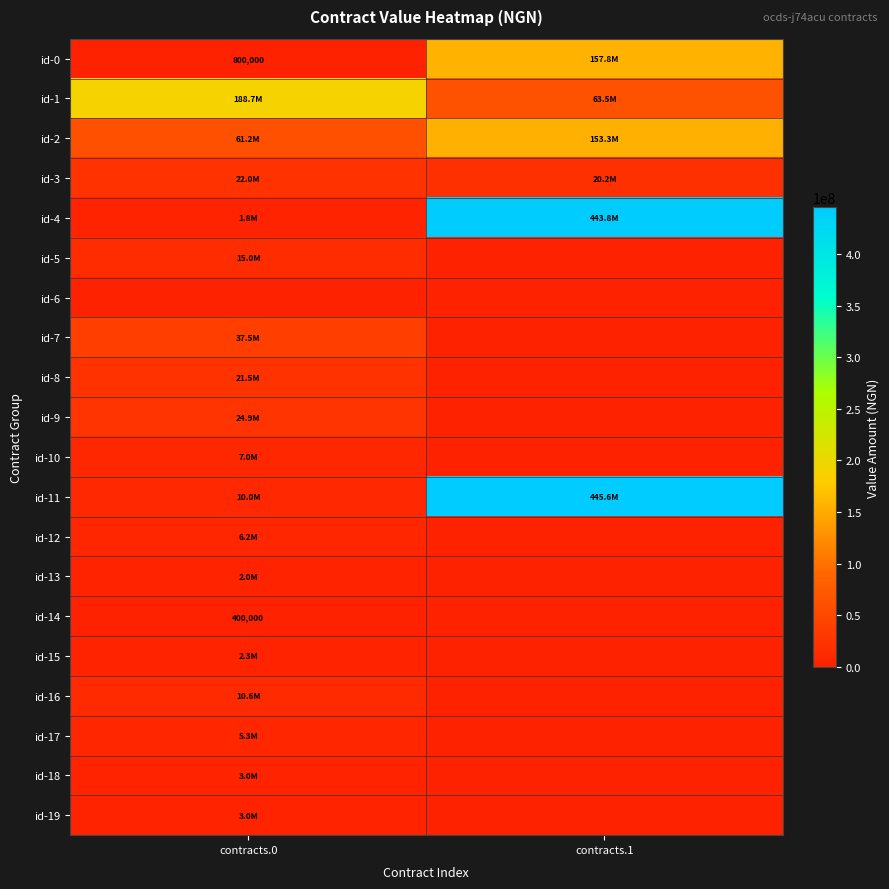

The id-0 series shows 800000 at contracts.0. True or false?

True